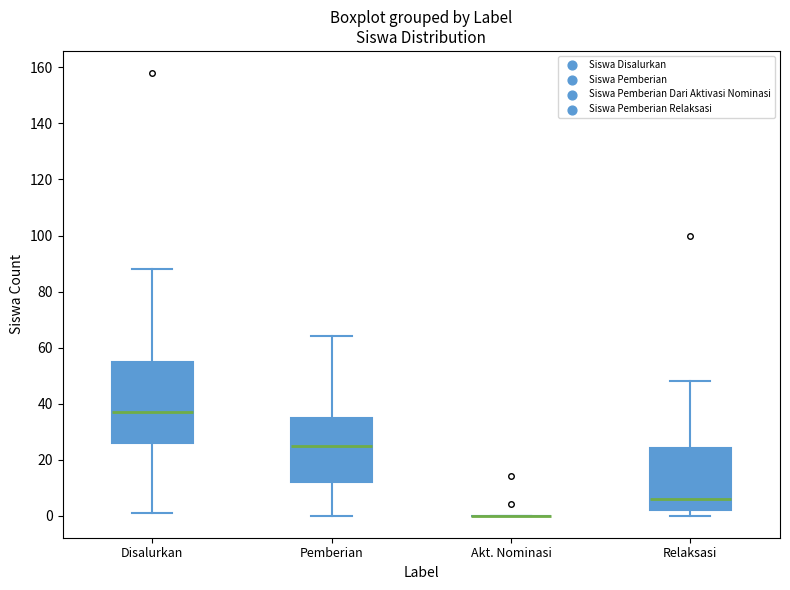

Reading left to right, transcribe this box plot: for each box, give where its median line is, the range the box spans, and where its two whiskers end, as read against the y-axis. The values are not printed on the chart, so give them approximately, as read against the axis.

Disalurkan: median 38, box 26 to 56, whiskers 2 to 88
Pemberian: median 26, box 12 to 36, whiskers 0 to 64
Akt. Nominasi: box collapsed to a line at 0, whiskers 0 to 0
Relaksasi: median 6, box 2 to 24, whiskers 0 to 48